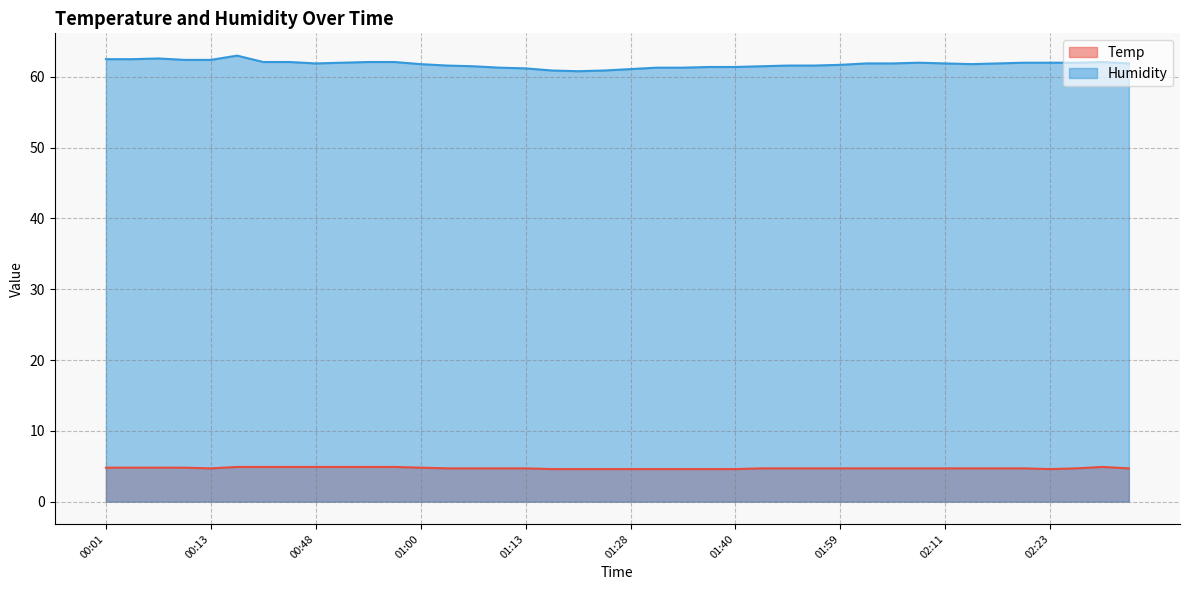

At which category is the sum across all series the highest?

00:39